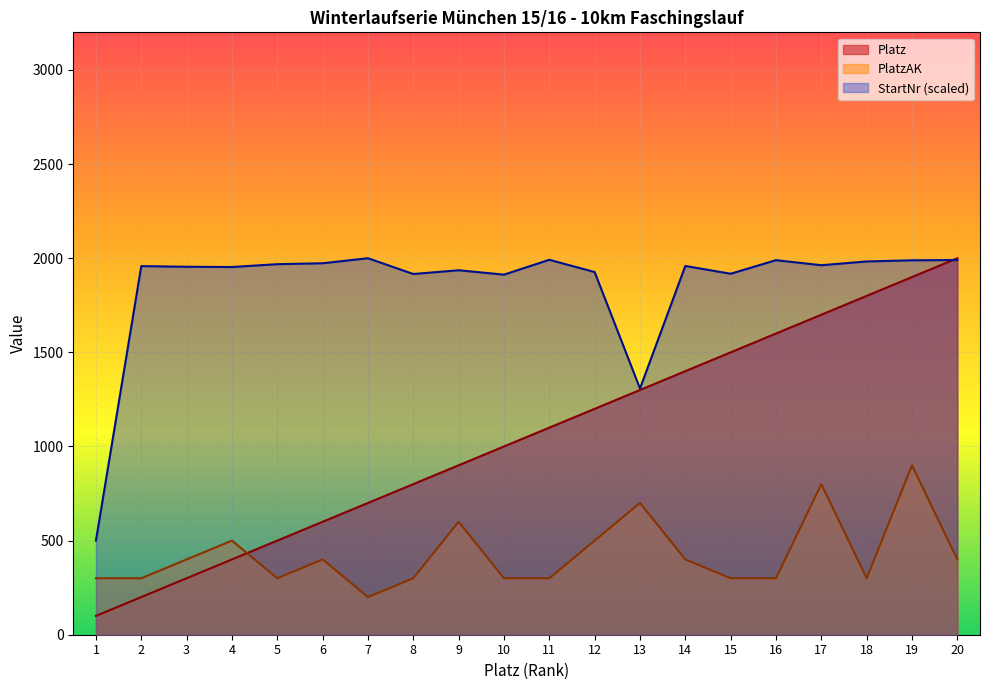

The PlatzAK series shows 180.3 at 14. True or false?

False